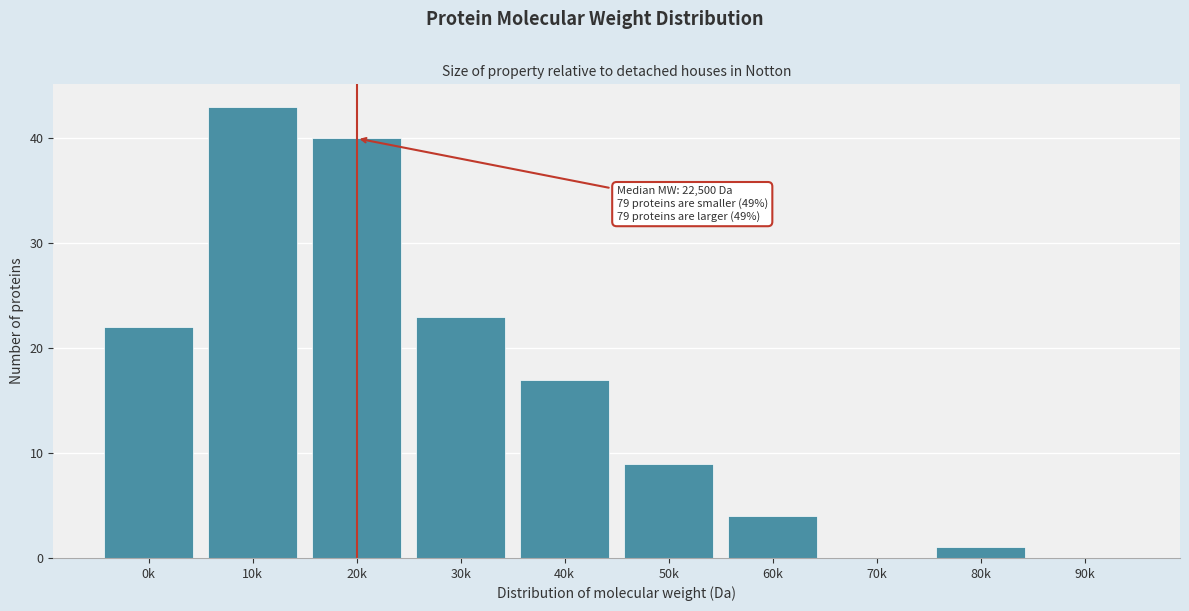

Reading left to right, list all the values displayed in this chart.

0k=22	10k=43	20k=40	30k=23	40k=17	50k=9	60k=4	70k=0	80k=1	90k=0